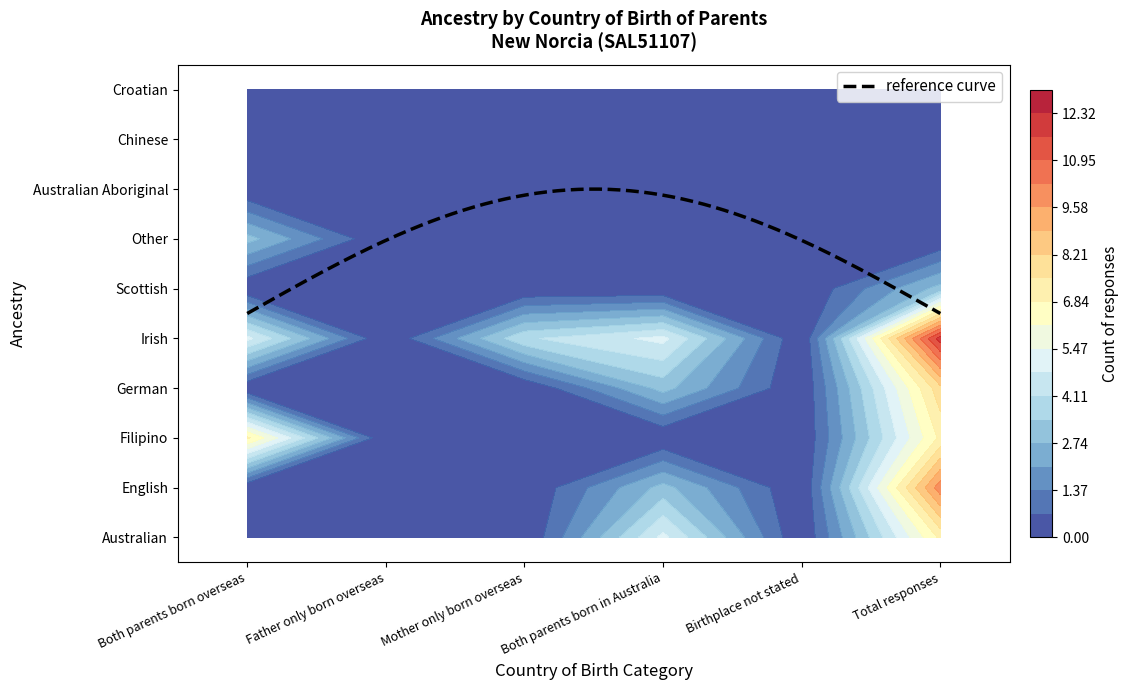

Rank the series at 2 from lowest to highest value.

Australian, English, Filipino, German, Scottish, Other, Australian Aboriginal, Chinese, Croatian, Irish